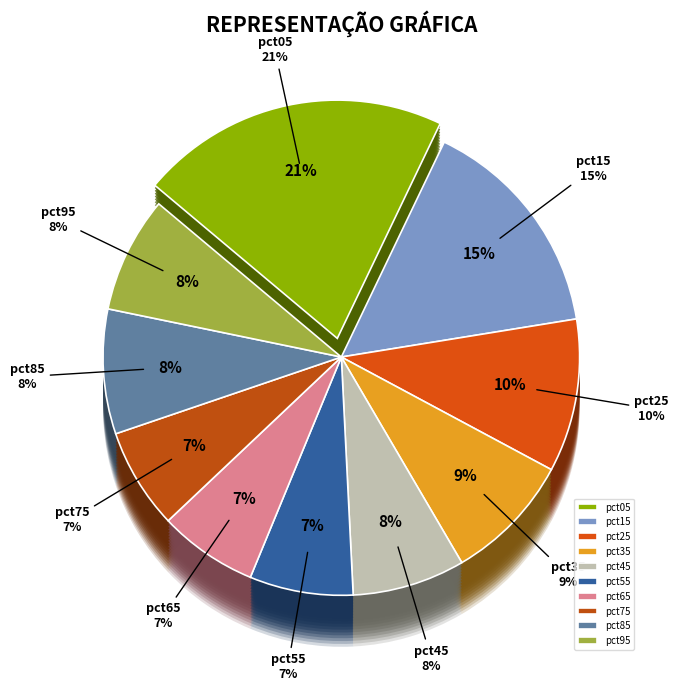

To the nearest percent, what is the combined percentage of pct65 and pct25?

17%